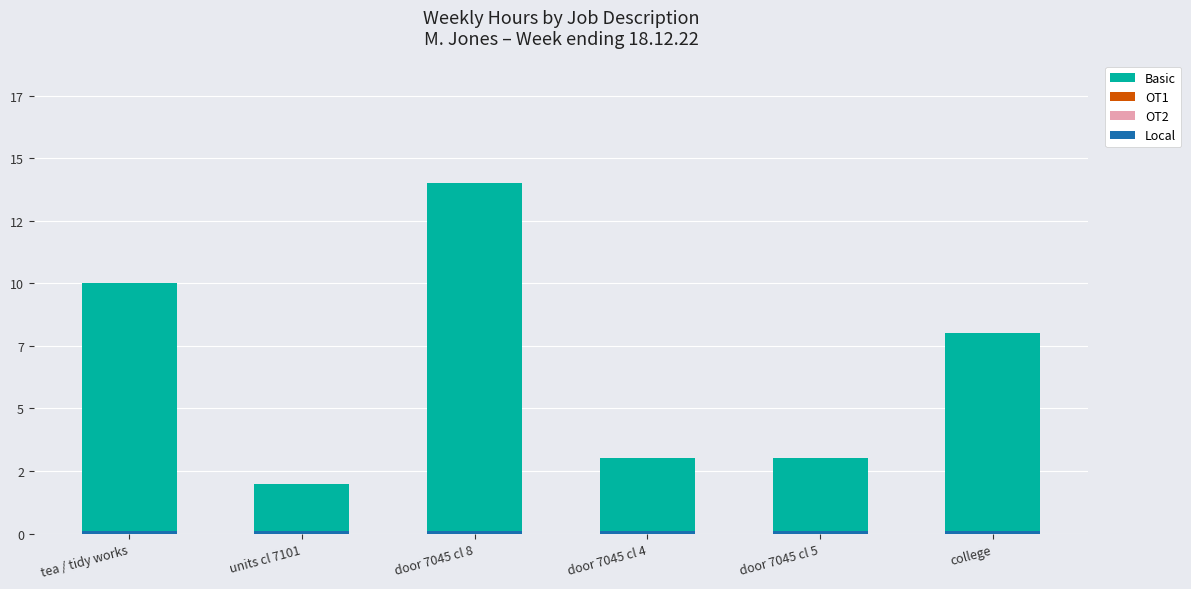

Which has a higher value, tea / tidy works or door 7045 cl 8?

door 7045 cl 8